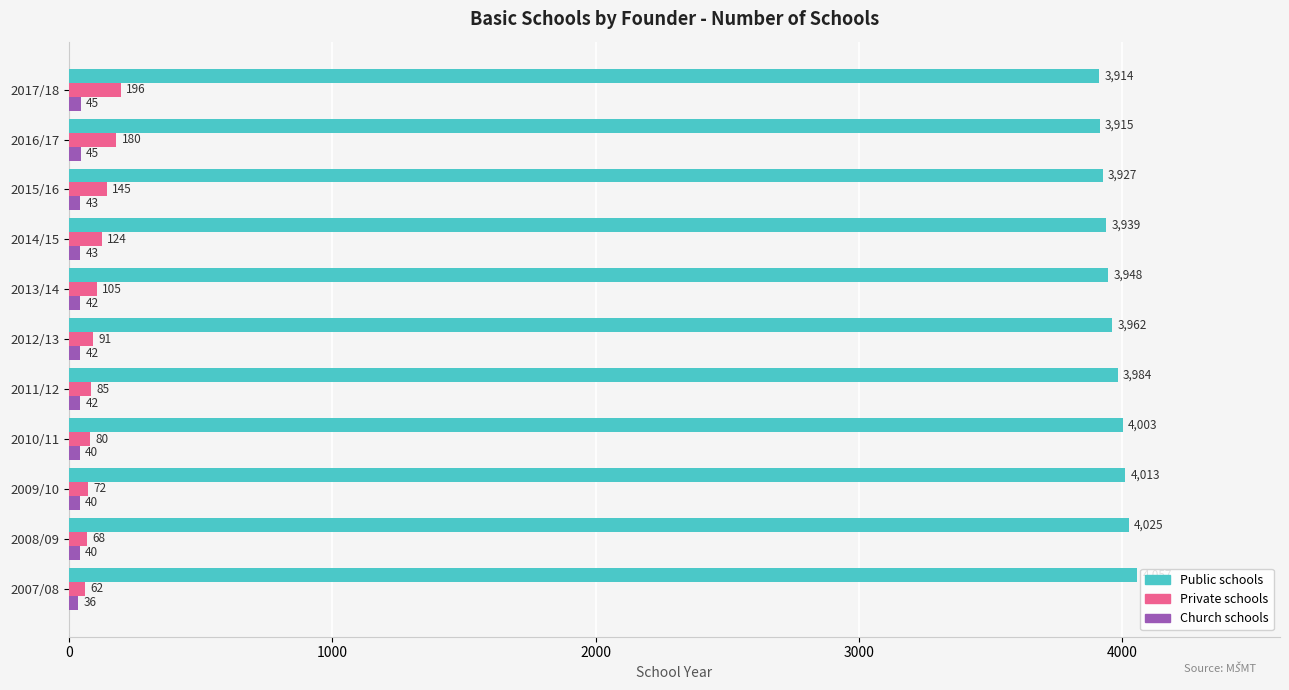

What is the difference between the maximum and second lowest values in the Private schools series?

128